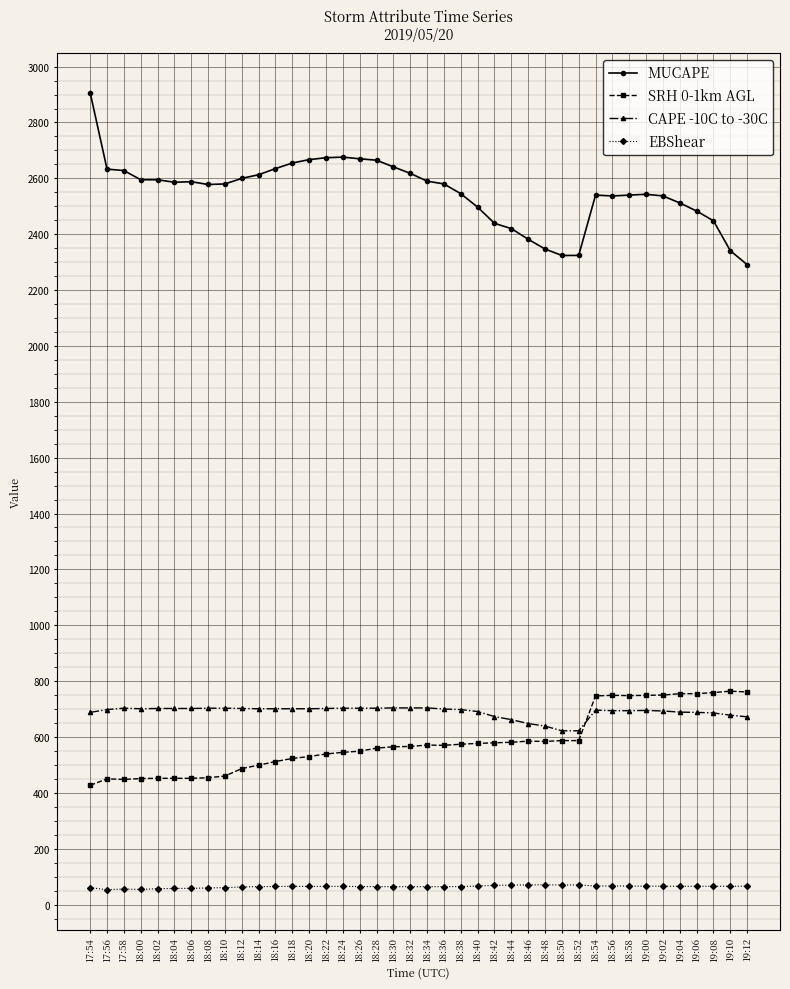

Is it true that MUCAPE equals 3895.0 at 19:08?

False